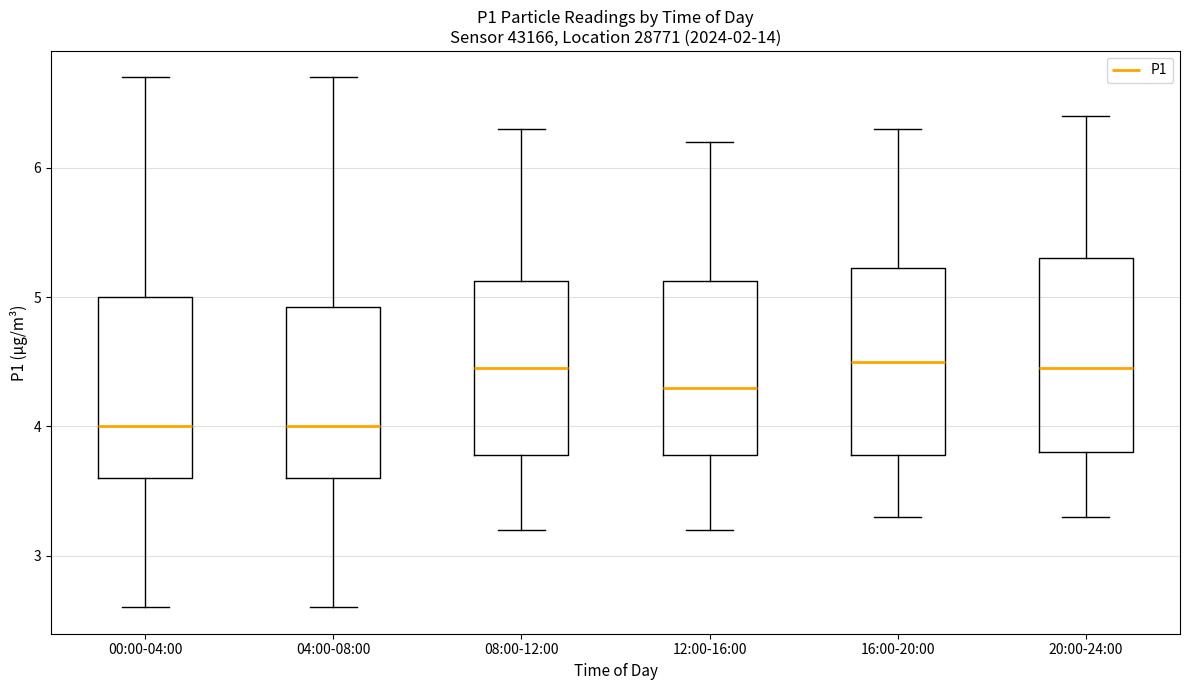

Reading left to right, transcribe this box plot: for each box, give where its median line is, the range the box spans, and where its two whiskers end, as read against the y-axis. The values are not printed on the chart, so give them approximately, as read against the axis.

00:00-04:00: median 4.0, box 3.6 to 5.0, whiskers 2.6 to 6.7
04:00-08:00: median 4.0, box 3.6 to 4.9, whiskers 2.6 to 6.7
08:00-12:00: median 4.5, box 3.8 to 5.1, whiskers 3.2 to 6.3
12:00-16:00: median 4.3, box 3.8 to 5.1, whiskers 3.2 to 6.2
16:00-20:00: median 4.5, box 3.8 to 5.2, whiskers 3.3 to 6.3
20:00-24:00: median 4.5, box 3.8 to 5.3, whiskers 3.3 to 6.4